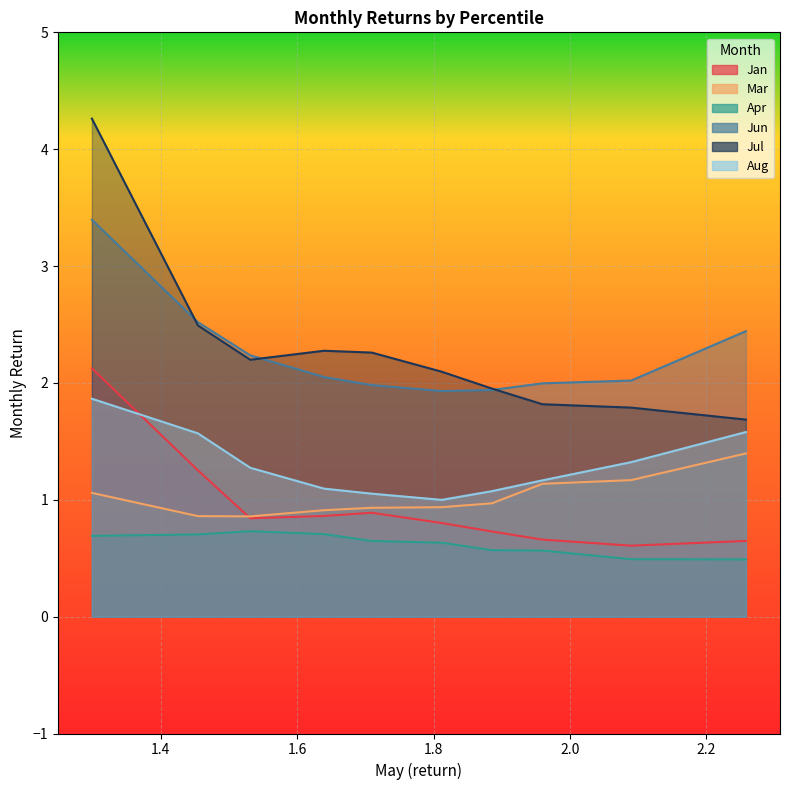

Reading left to right, what are all the values shown in this chart?

Jan: 2.1	1.3	0.8	0.9	0.9	0.8	0.7	0.7	0.6	0.6
Mar: 1.1	0.9	0.9	0.9	0.9	0.9	1.0	1.1	1.2	1.4
Apr: 0.7	0.7	0.7	0.7	0.6	0.6	0.6	0.6	0.5	0.5
Jun: 3.4	2.5	2.2	2.1	2.0	1.9	1.9	2.0	2.0	2.4
Jul: 4.3	2.5	2.2	2.3	2.3	2.1	2.0	1.8	1.8	1.7
Aug: 1.9	1.6	1.3	1.1	1.1	1.0	1.1	1.2	1.3	1.6